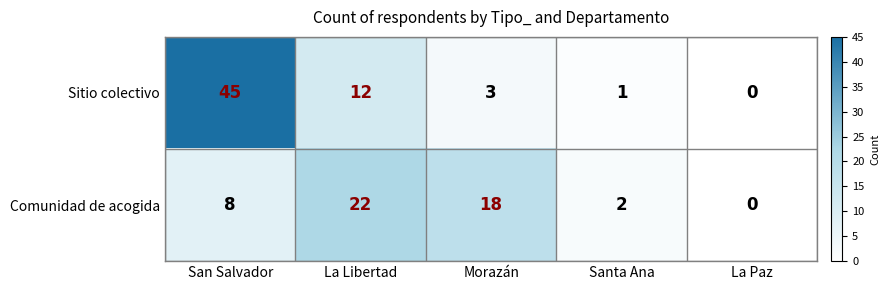

Where is Sitio colectivo nearest to the value 22?

La Libertad